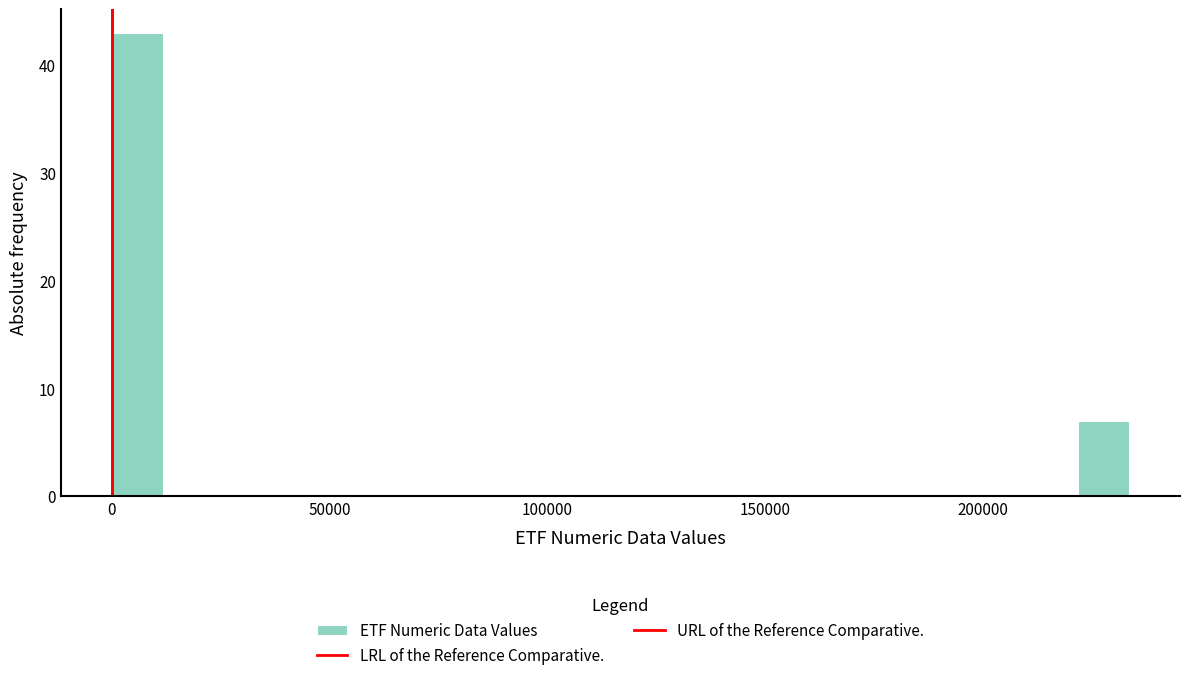

Read against the x-axis, roughly where is the centre of the tallest bar?

5000